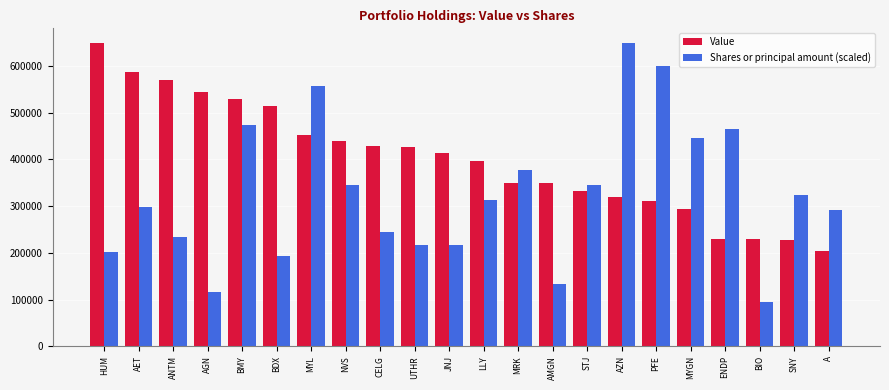

What position from the left is HUM?

1